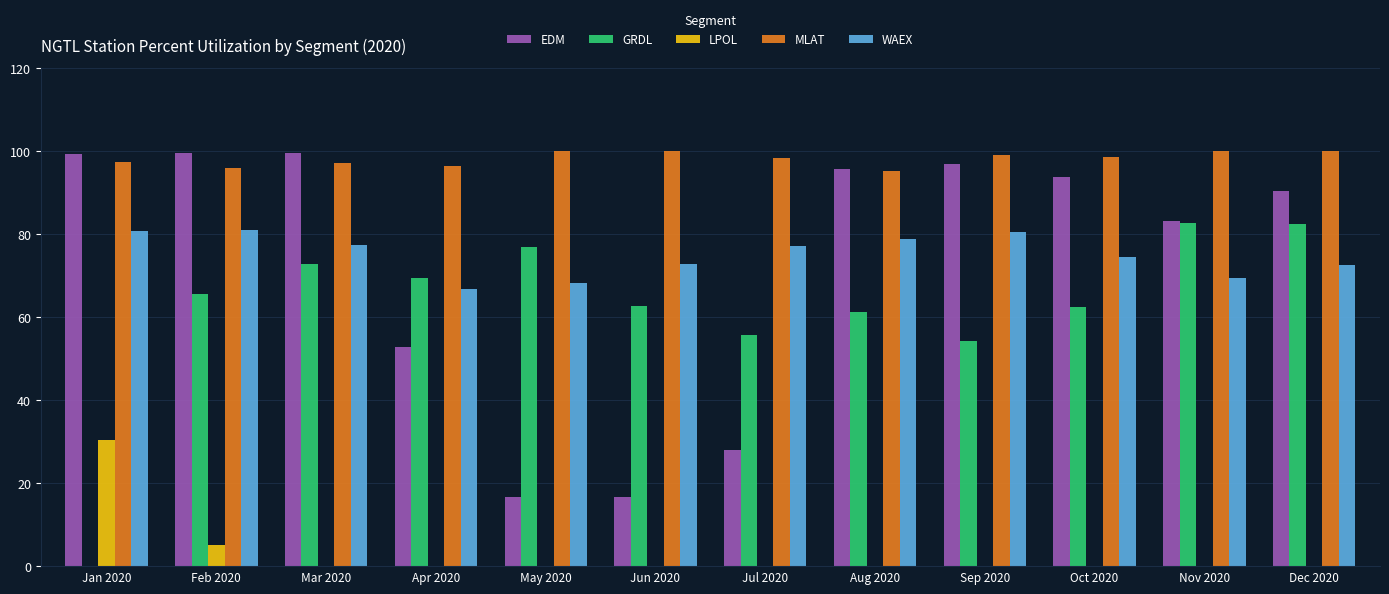

Are the bars grouped side by side (vs. stacked)?

Yes